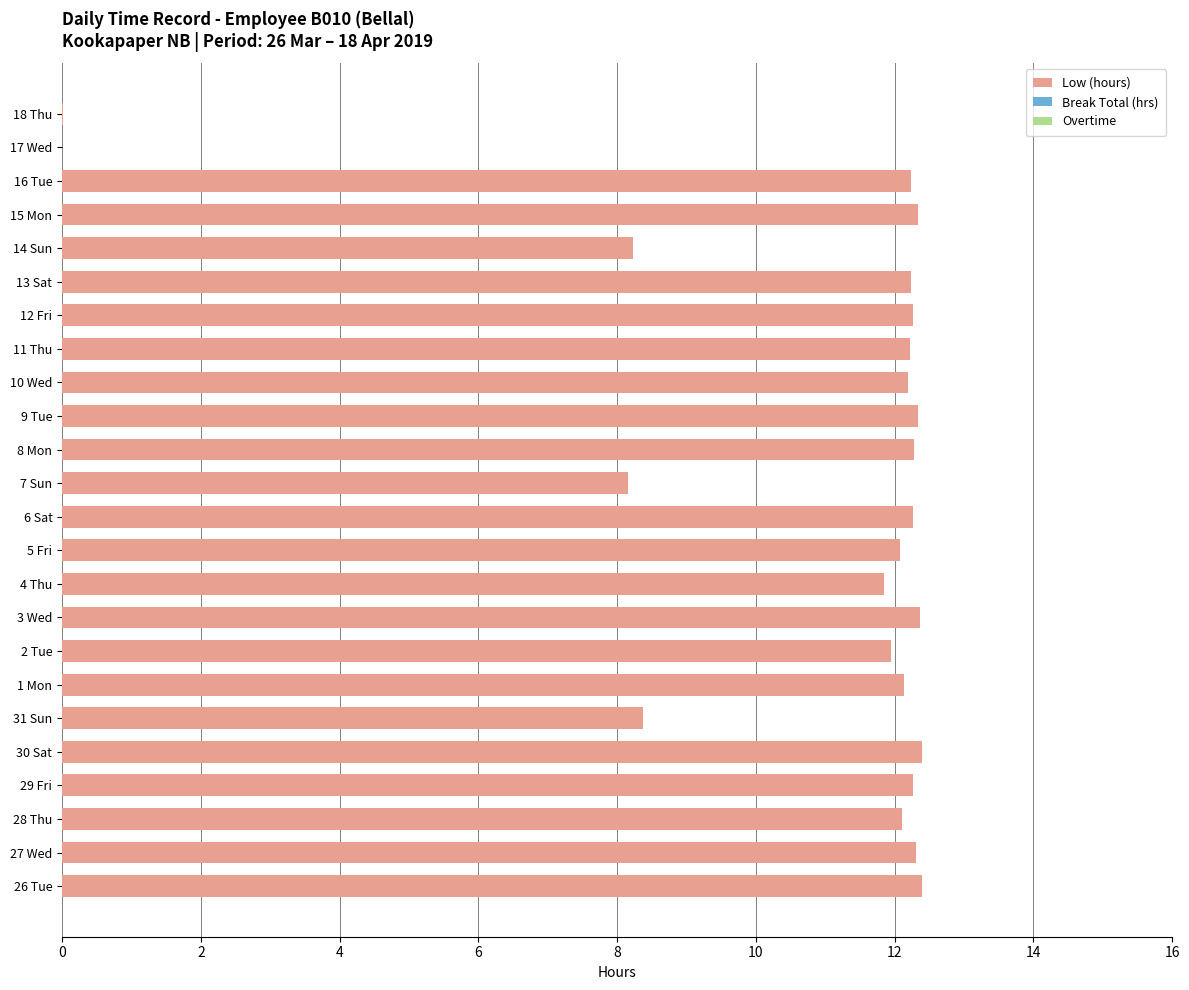

Approximately how many times larger is the value at 26 Tue compared to 28 Thu?

1.0